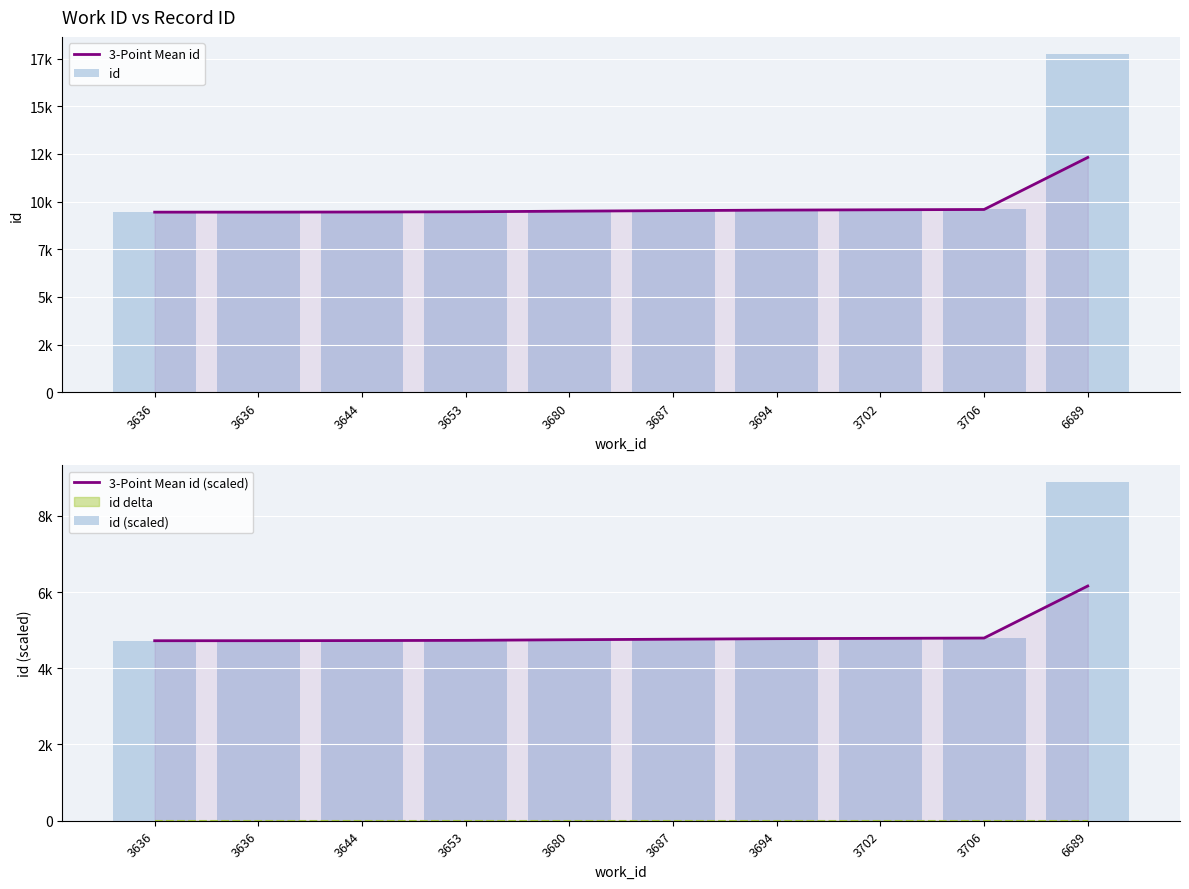

What is the highest value of the 3-Point Mean id (scaled) series?

6157.0